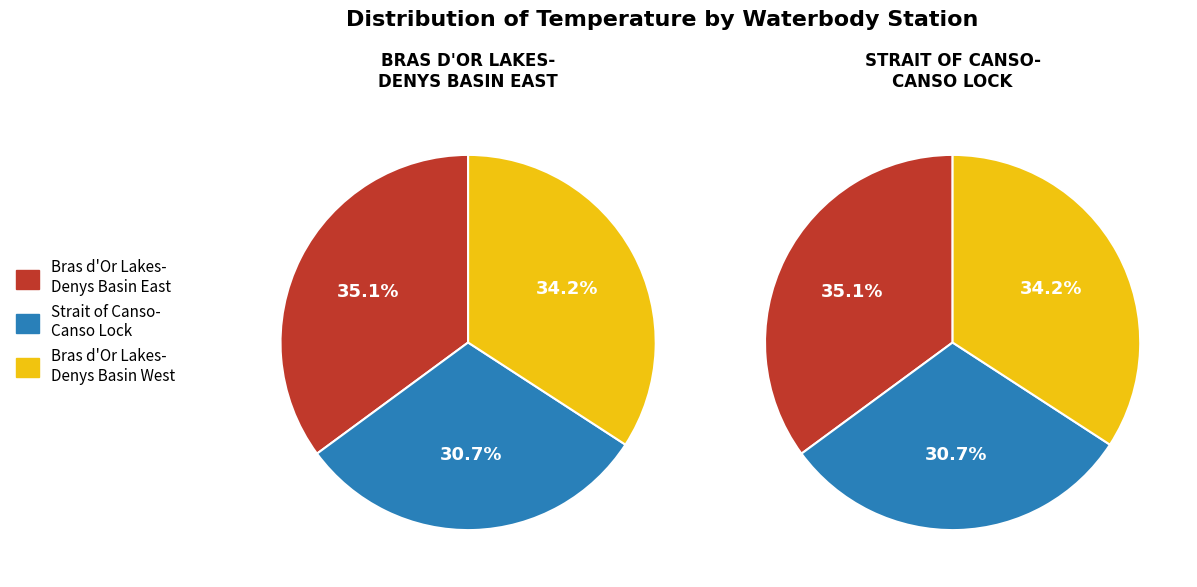

The Bras d Or Lakes-Denys Basin East slice represents 42% of the pie. True or false?

False